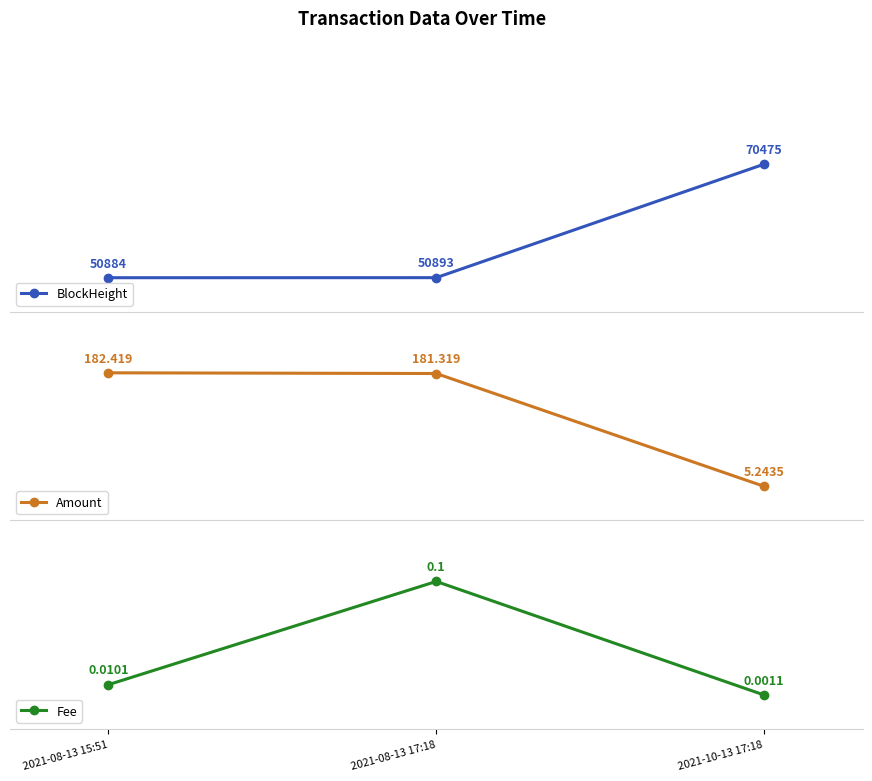

Which has a higher value, 2021-10-13 17:18 or 2021-08-13 15:51?

2021-10-13 17:18